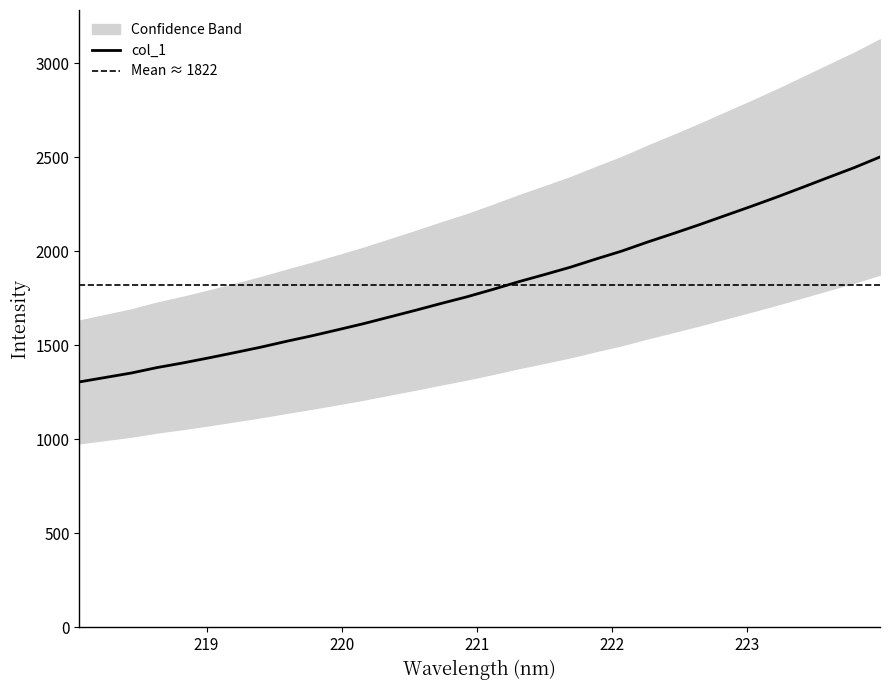

Reading left to right, list all the values displayed in this chart.

218.0596=1305.0	218.2508=1328.5	218.442=1352.0	218.6332=1381.1	218.8244=1405.8	219.0156=1432.6	219.2067=1460.6	219.3979=1489.2	219.589=1520.5	219.7801=1550.3	219.9712=1582.3	220.1623=1615.0	220.3533=1650.2	220.5444=1685.7	220.7354=1722.3	220.9264=1757.7	221.1174=1796.9	221.3083=1837.8	221.4993=1875.8	221.6902=1914.9	221.8812=1958.8	222.0721=2001.1	222.263=2049.2	222.4538=2094.5	222.6447=2141.1	222.8355=2189.7	223.0264=2238.1	223.2172=2287.9	223.408=2339.8	223.5987=2392.5	223.7895=2444.4	223.9802=2501.2